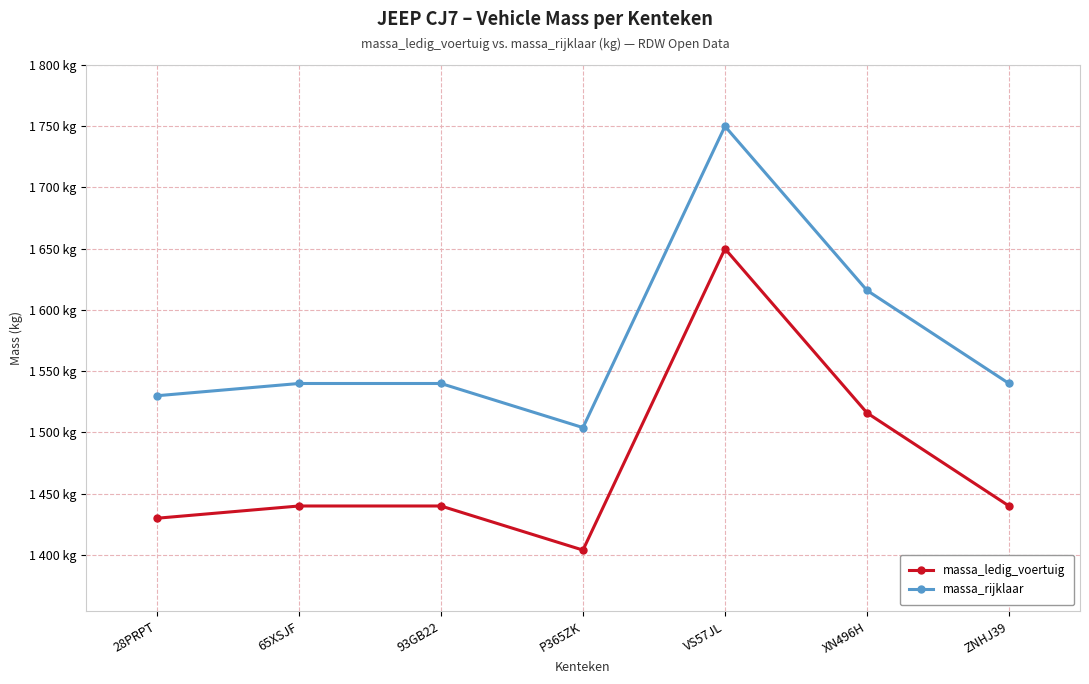

At which label does massa_rijklaar first exceed 1540?

VS57JL